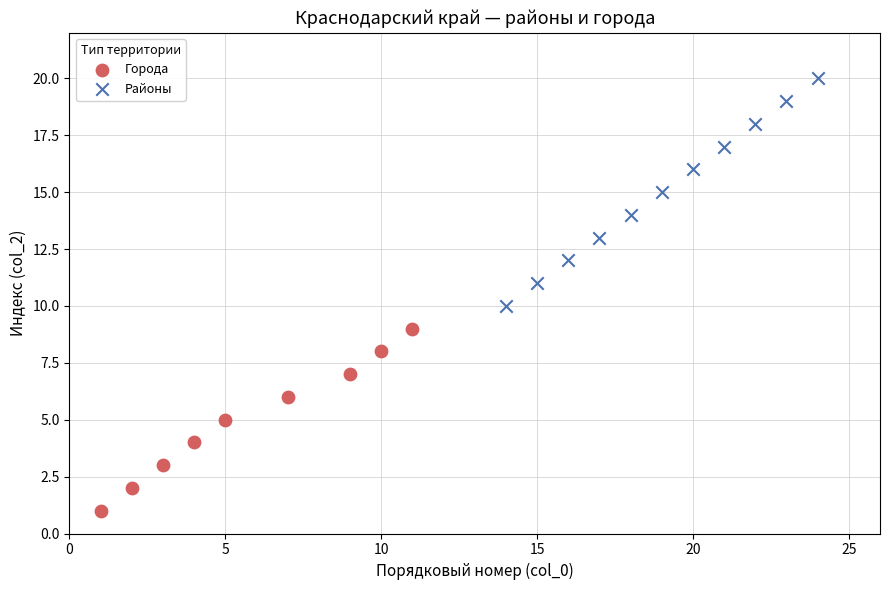

Which series contains the highest Y value?

Районы